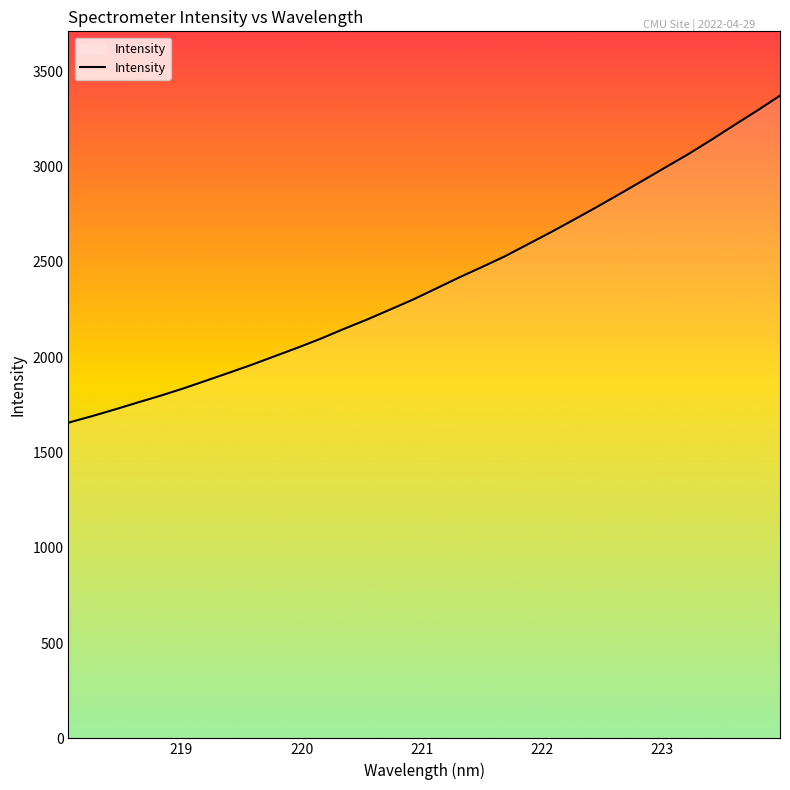

What is the maximum value shown in the chart?

3371.0